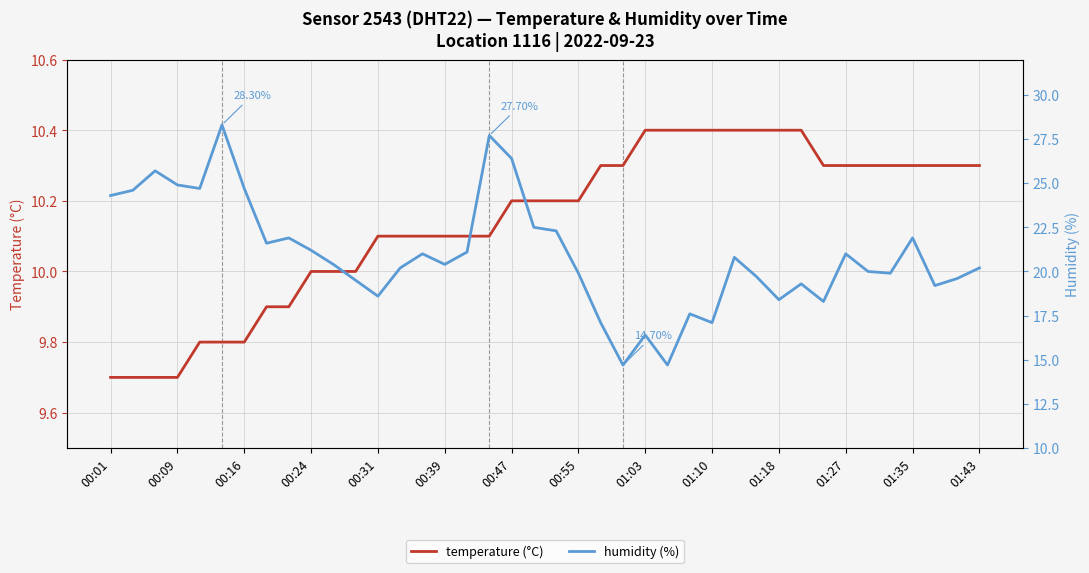

What is the total value across all series at 20?

32.5